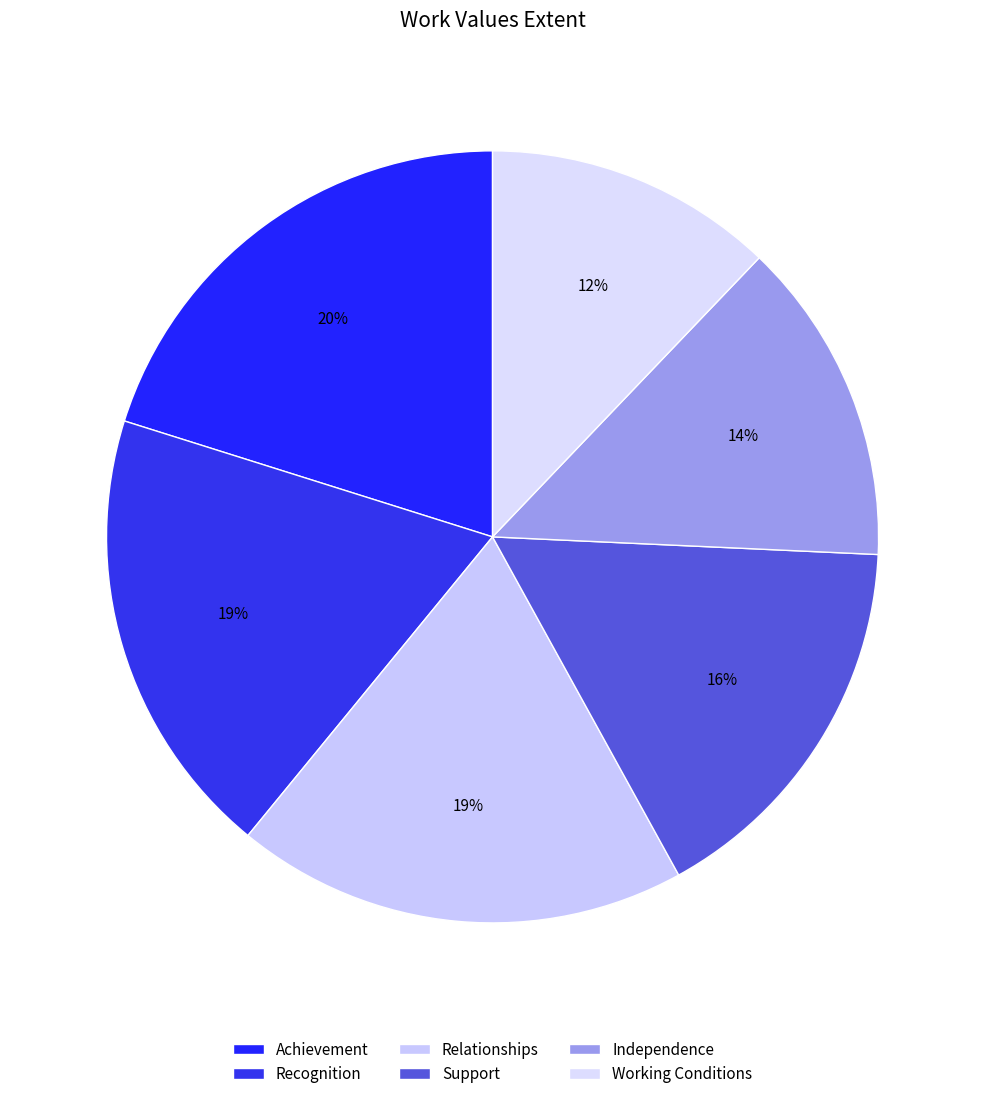

Is there any slice that represents more than half of the pie?

No